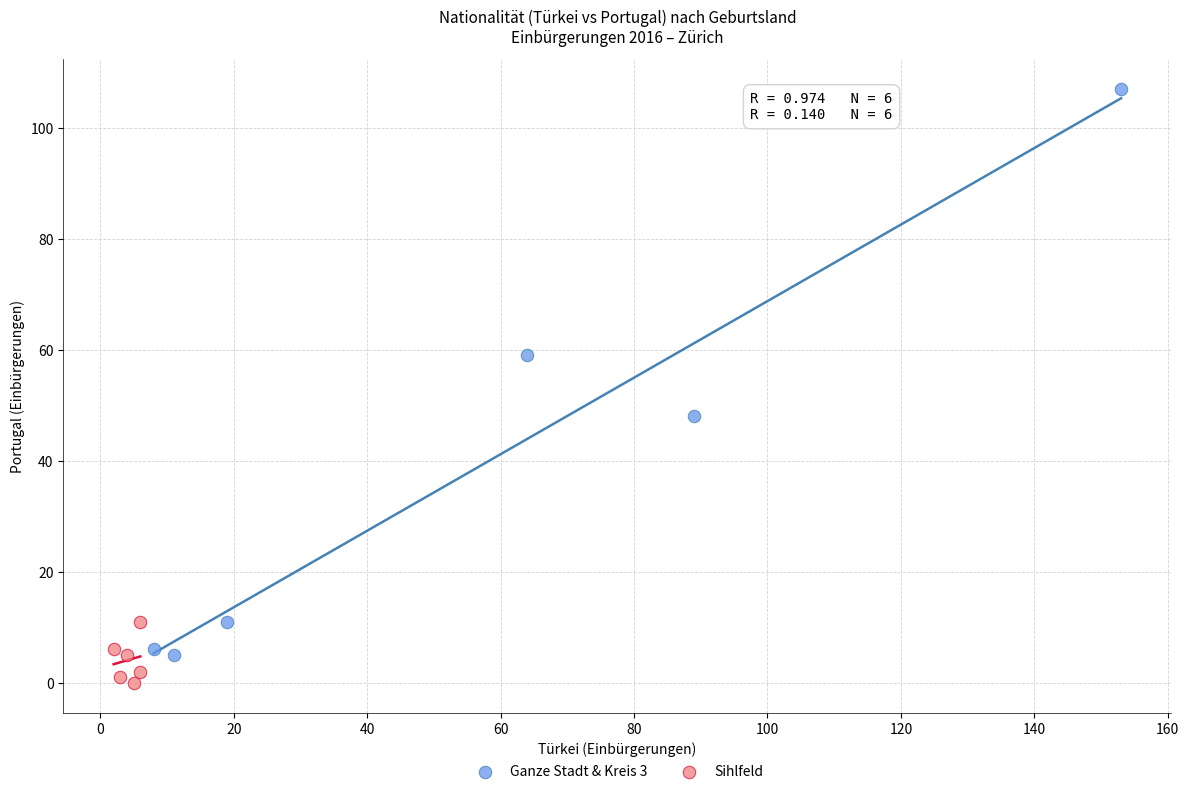

Which series contains the lowest Y value?

Sihlfeld